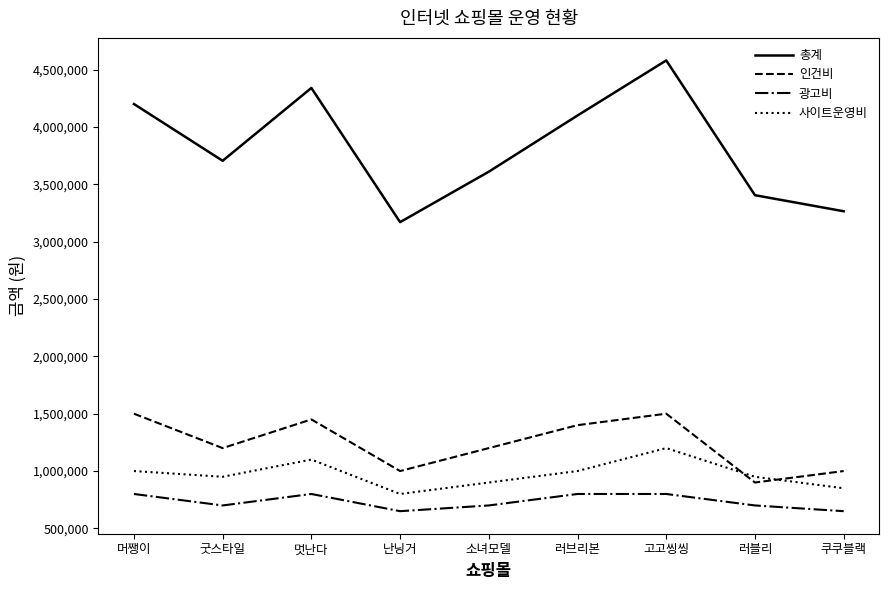

True or false: 광고비 and 사이트운영비 intersect in this chart.

False